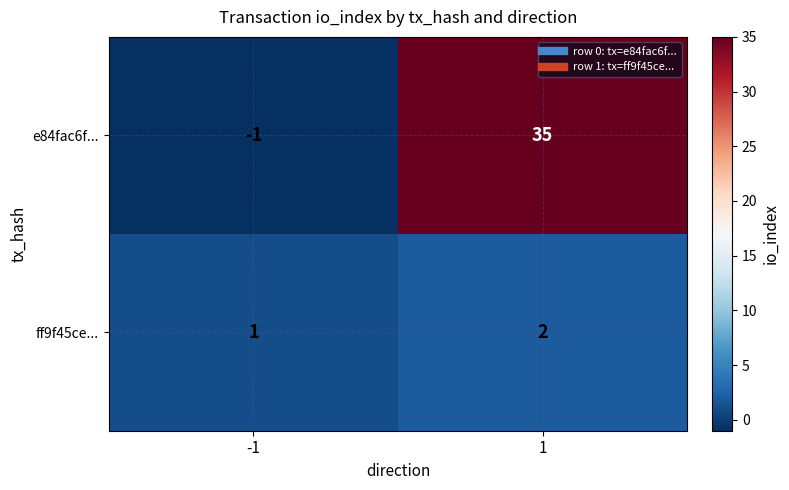

At 1, list the series in order from largest to smallest.

e84fac6f..., ff9f45ce...